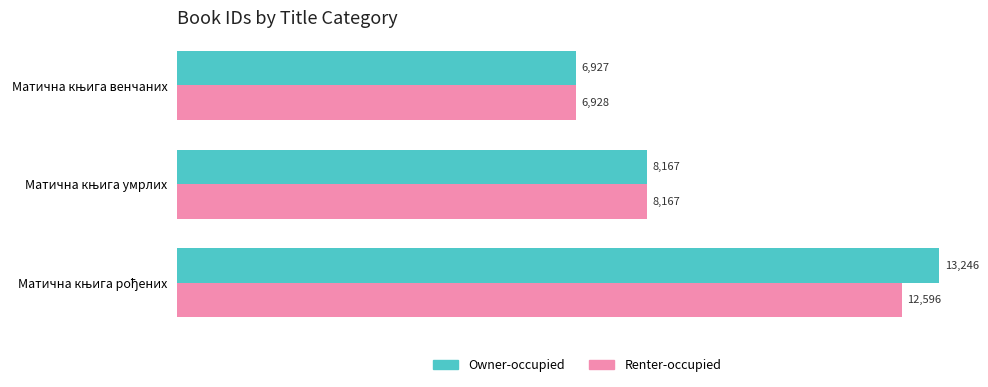

What is the sum of all Renter-occupied values?

27691